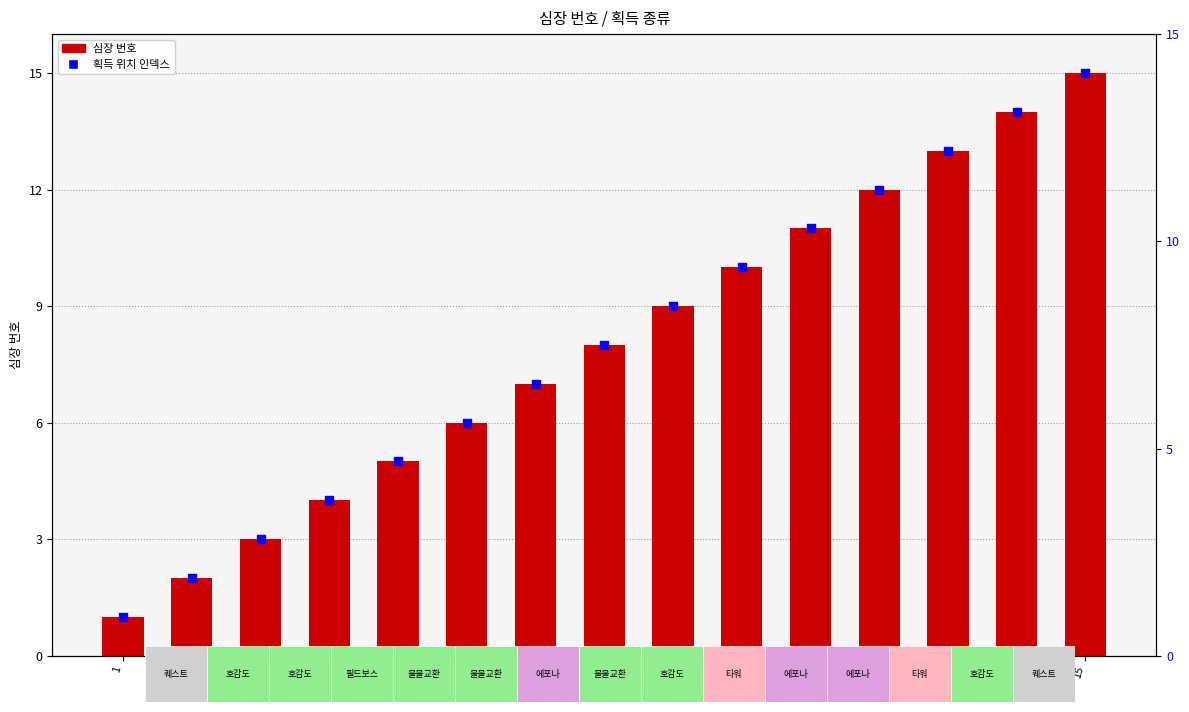

What are all the series names shown in the legend?

심장 번호, 획득 위치 인덱스